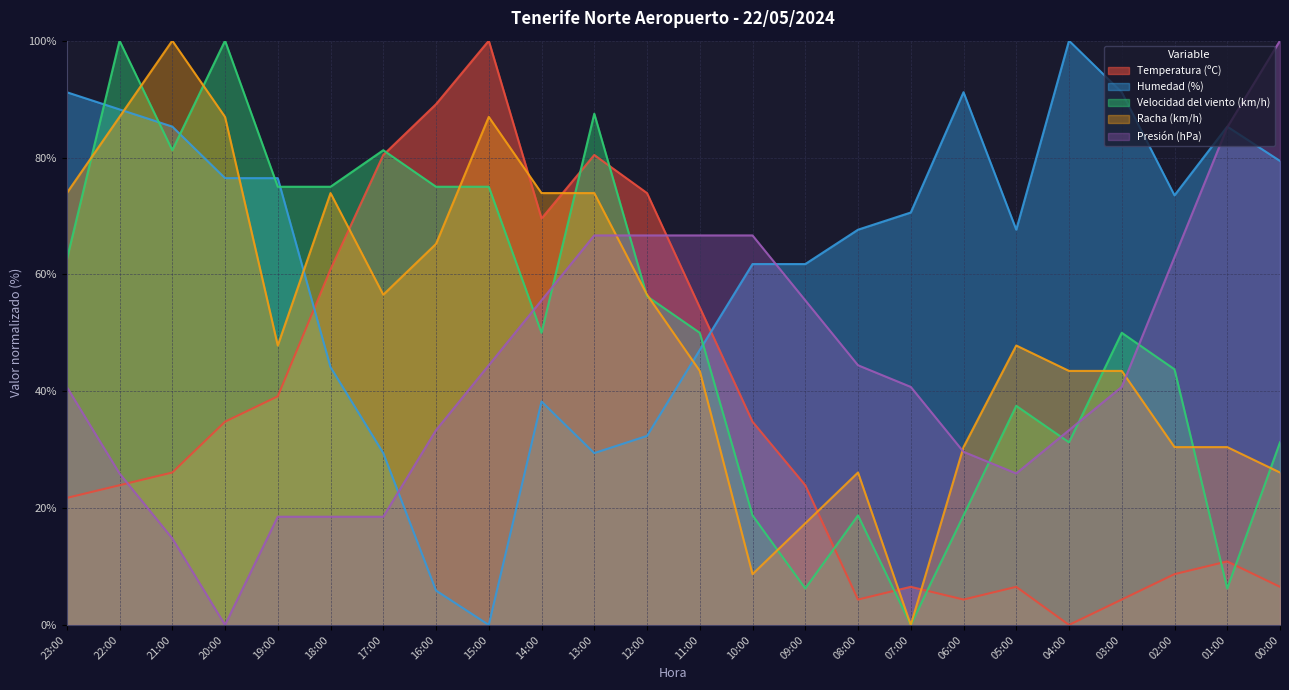

Which series has the widest spread of values?

Temperatura (ºC)